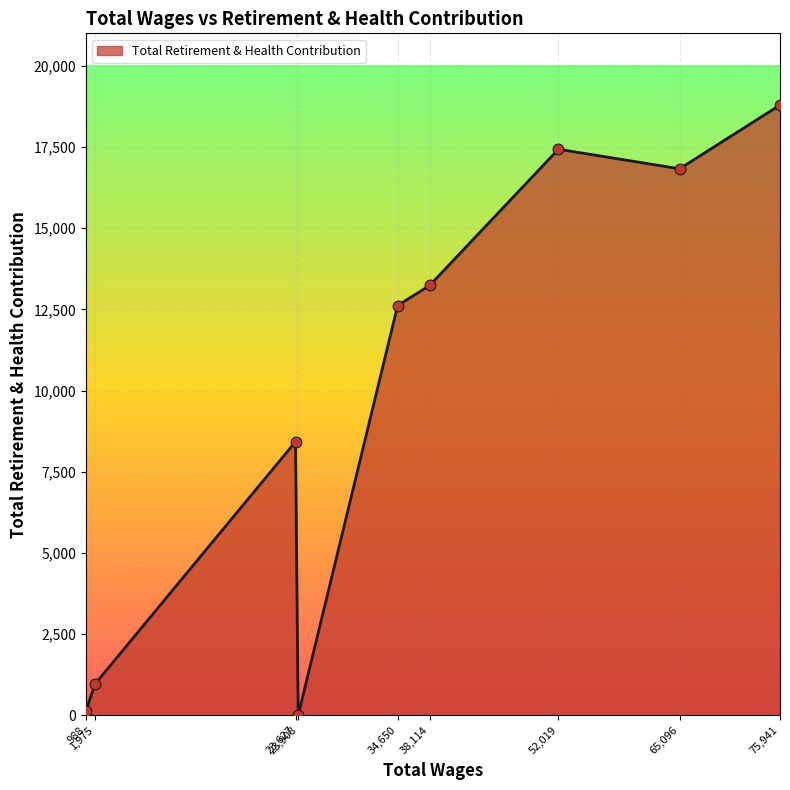

What is the difference between the maximum and minimum values?

18792